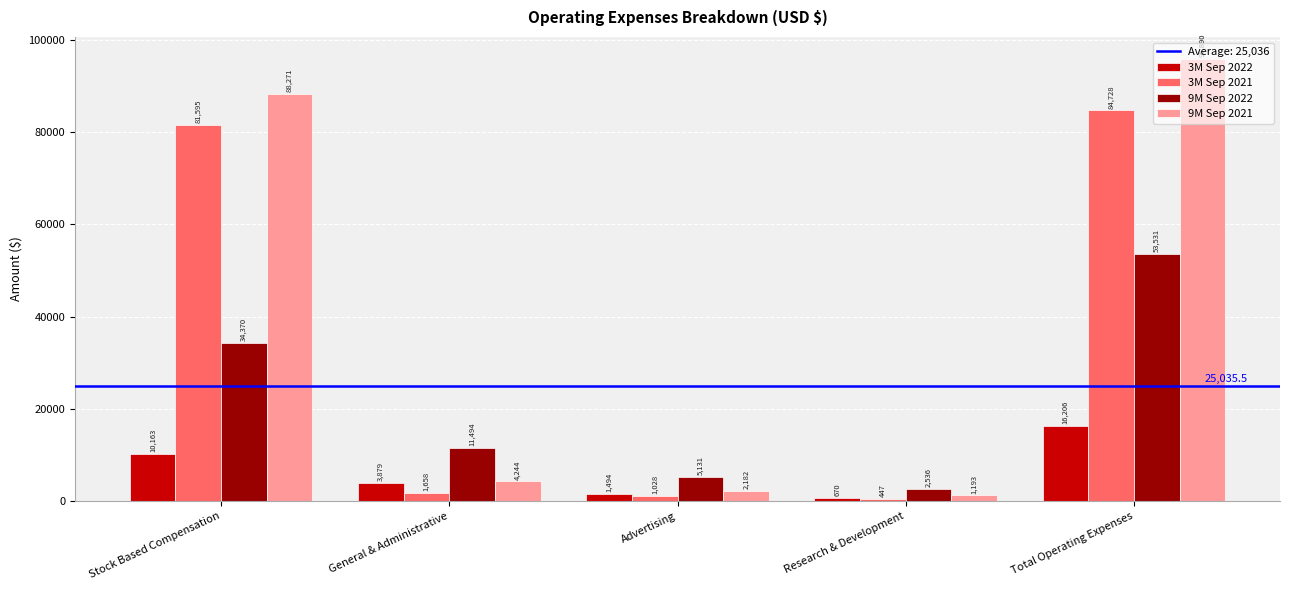

Where is 9M Sep 2021 nearest to the value 48541?

Stock Based Compensation